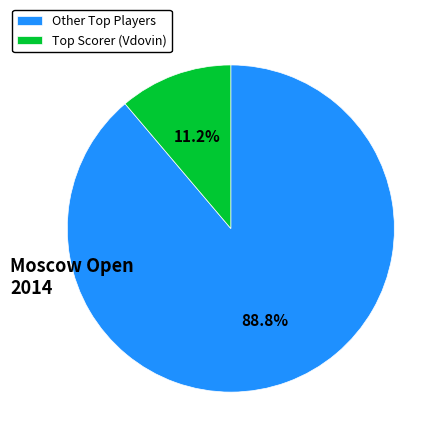

What is the largest slice in the pie chart?

Other Top Players